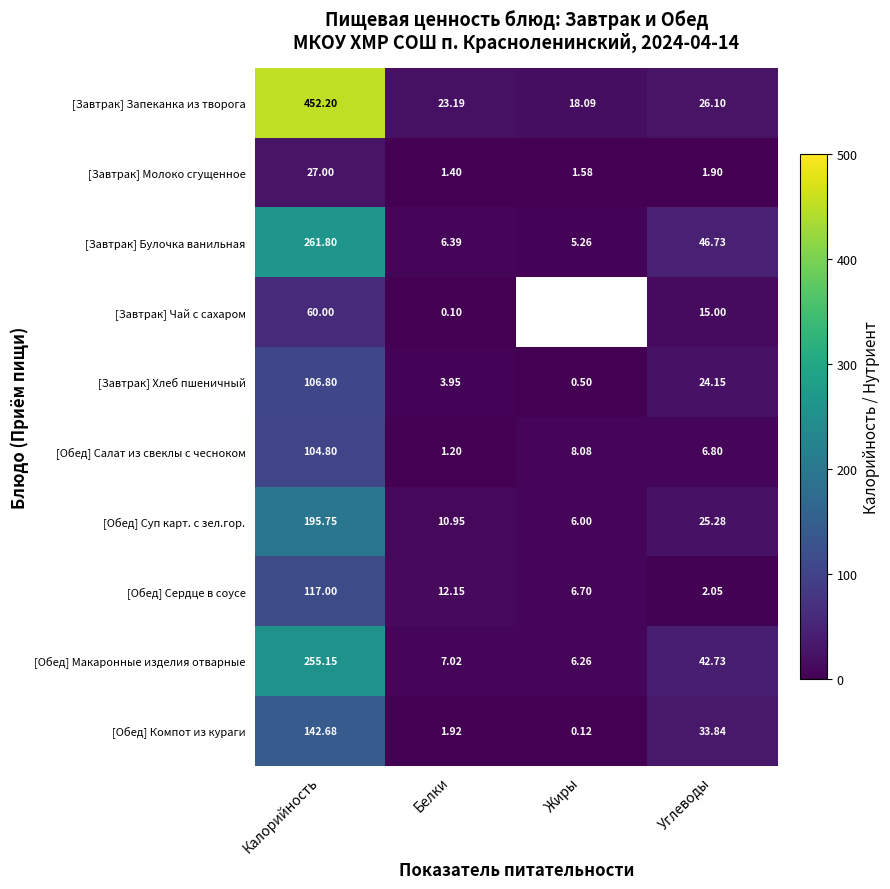

True or false: [Завтрак] Чай с сахаром has a value of 0.1 at Белки.

True